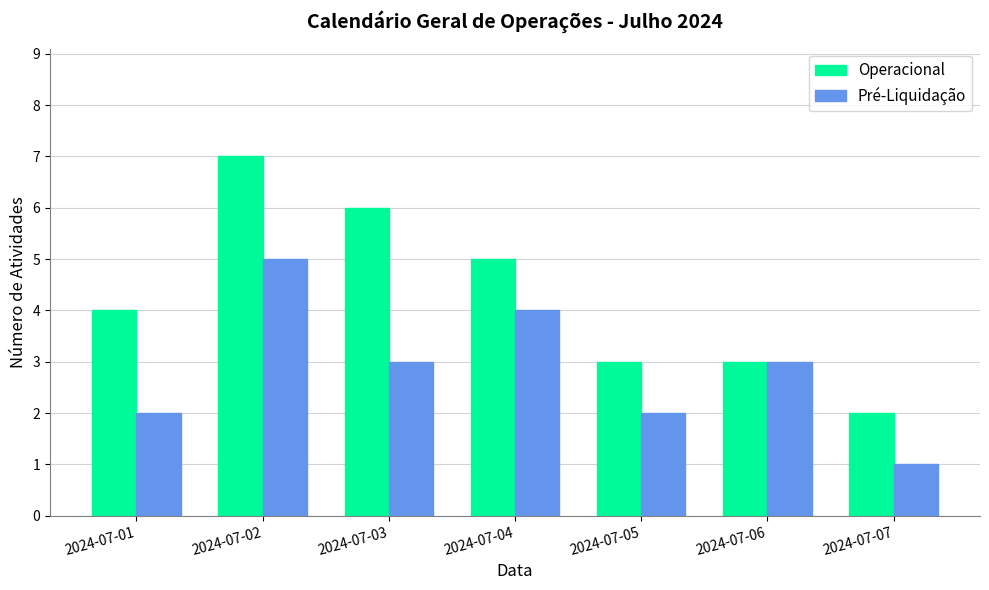

At 2024-07-05, list the series in order from smallest to largest.

Pré-Liquidação, Operacional